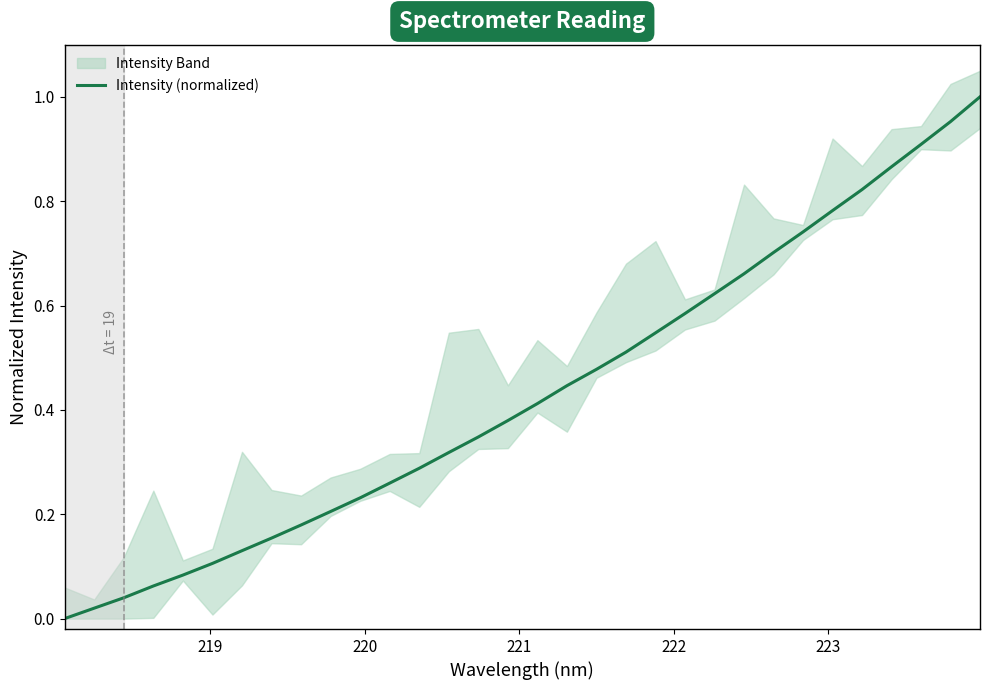

How many values exceed 0?

31